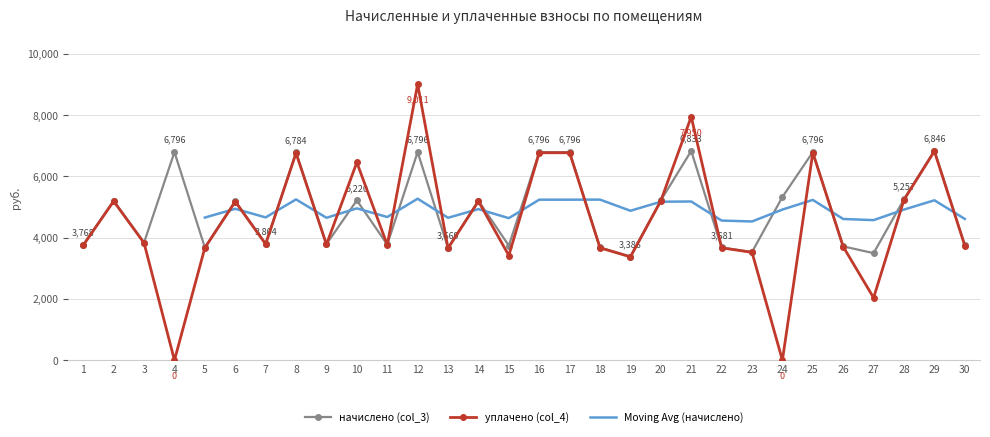

What is the maximum value for уплачено (col_4)?

9011.2